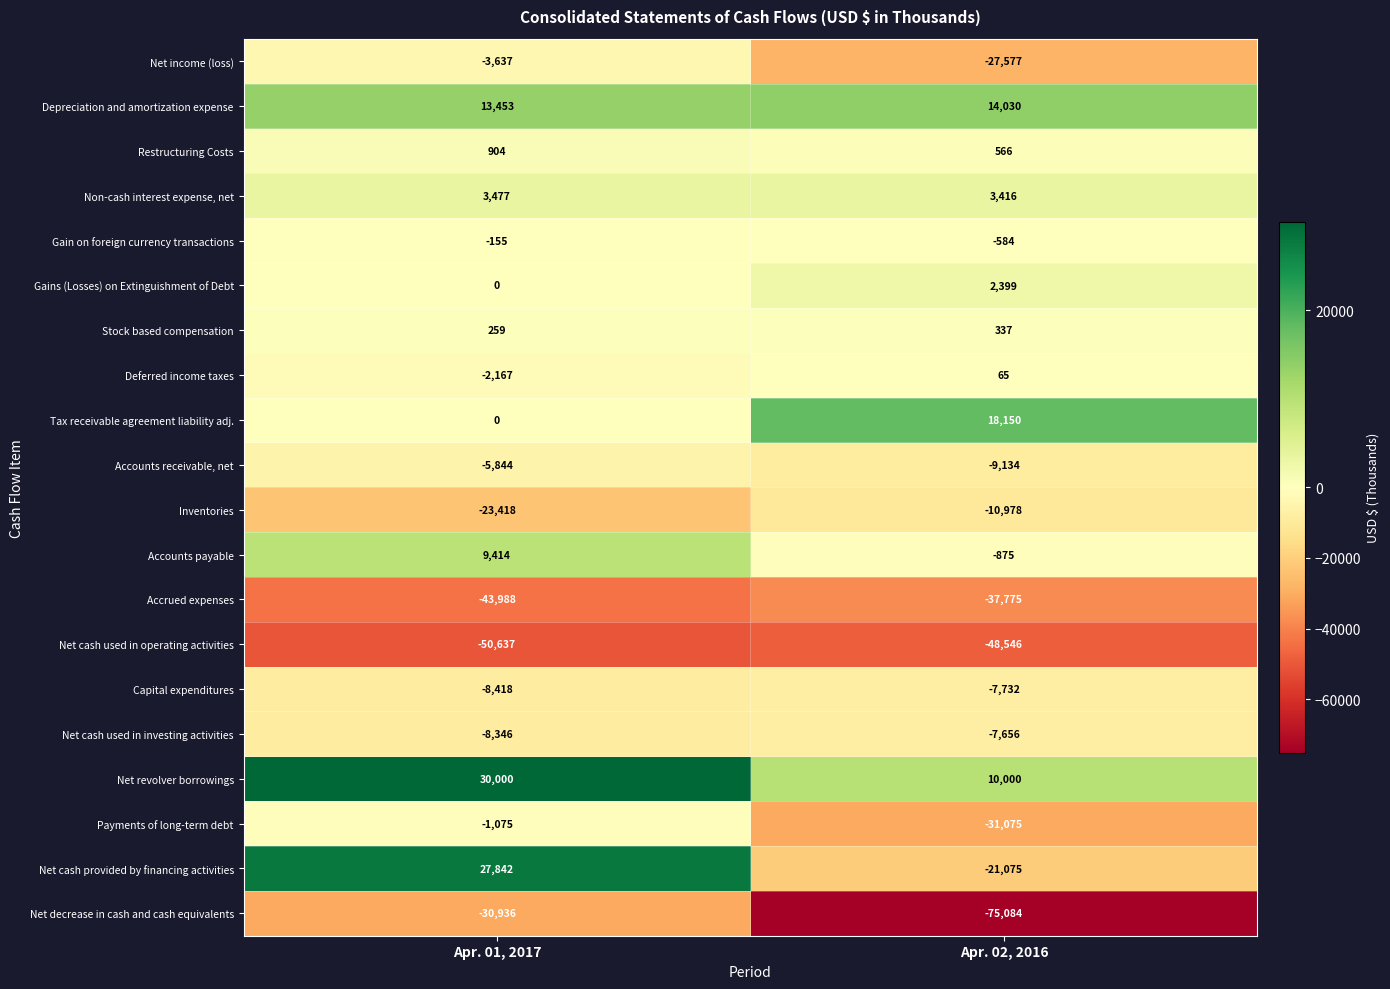

Rank the series by their maximum value, from lowest to highest.

Net cash used in operating activities, Accrued expenses, Net decrease in cash and cash equivalents, Inventories, Capital expenditures, Net cash used in investing activities, Accounts receivable, net, Net income (loss), Payments of long-term debt, Gain on foreign currency transactions, Deferred income taxes, Stock based compensation, Restructuring Costs, Gains (Losses) on Extinguishment of Debt, Non-cash interest expense, net, Accounts payable, Depreciation and amortization expense, Tax receivable agreement liability adj., Net cash provided by financing activities, Net revolver borrowings